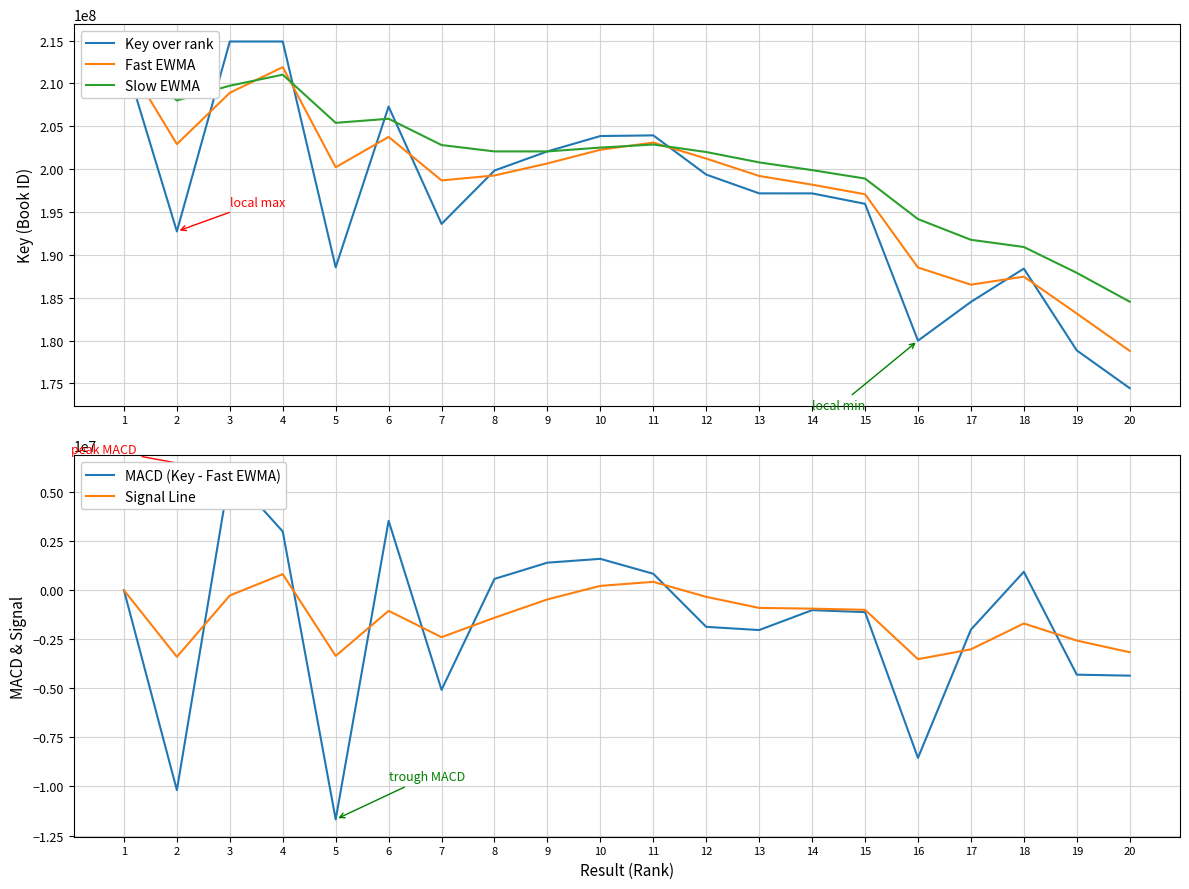

Count the number of data series in this chart.

5